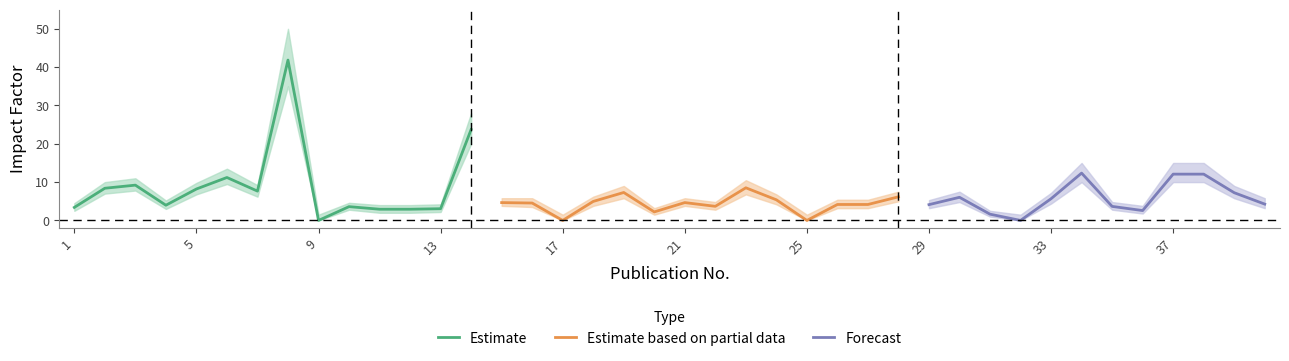

List the labels in order of lower_band value, largest first.

8, 14, 34, 37, 38, 6, 3, 2, 5, 23, 7, 19, 39, 28, 30, 33, 24, 15, 18, 21, 16, 26, 27, 29, 40, 4, 10, 22, 35, 1, 13, 11, 12, 36, 20, 31, 9, 17, 25, 32